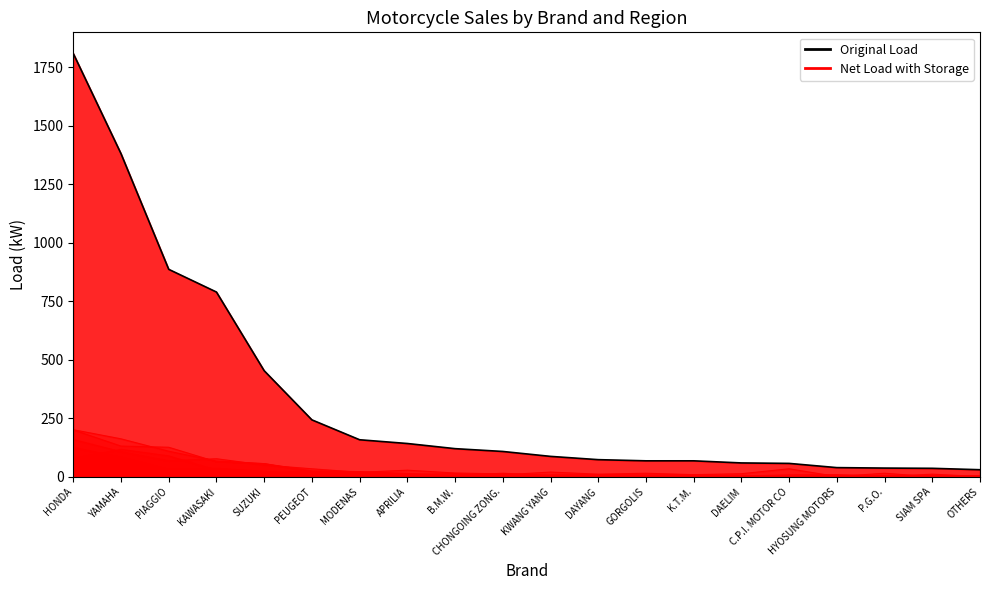

What position from the right is CHONGOING ZONG.?

11